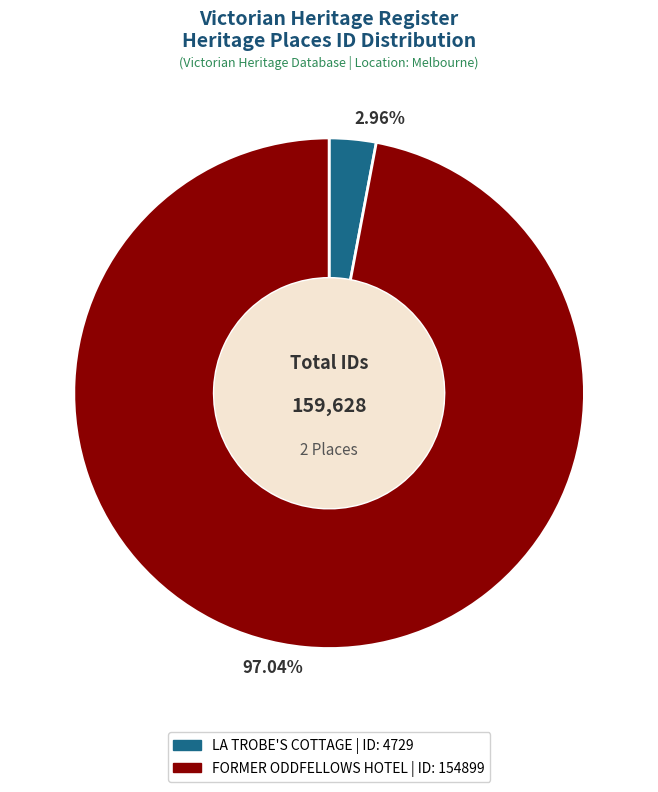

Is there a majority slice in this chart?

Yes